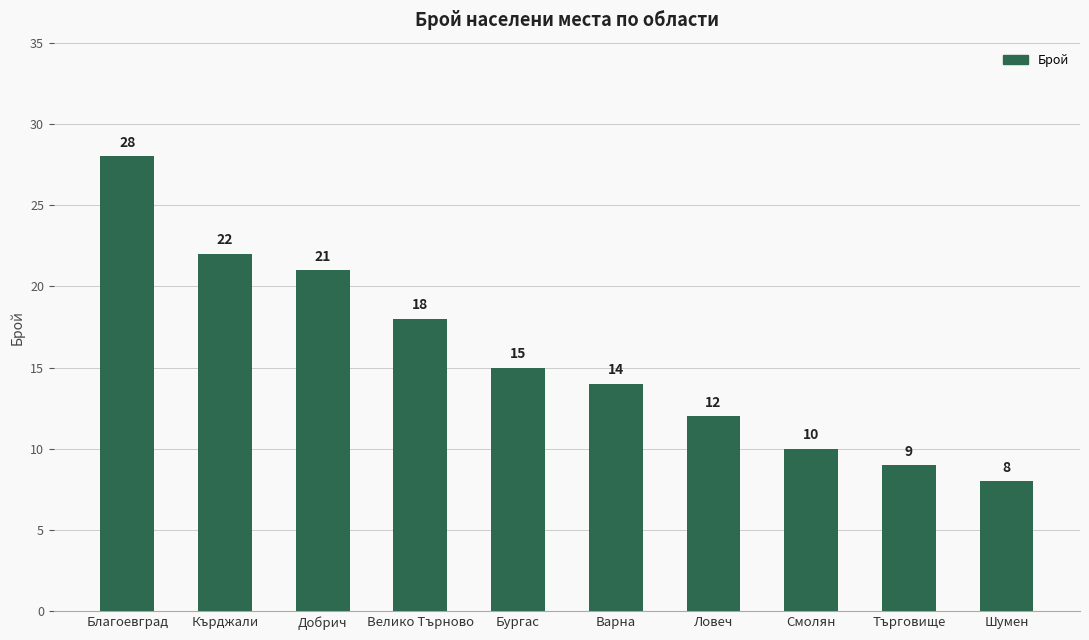

Rank the categories by value from lowest to highest.

Шумен, Търговище, Смолян, Ловеч, Варна, Бургас, Велико Търново, Добрич, Кърджали, Благоевград